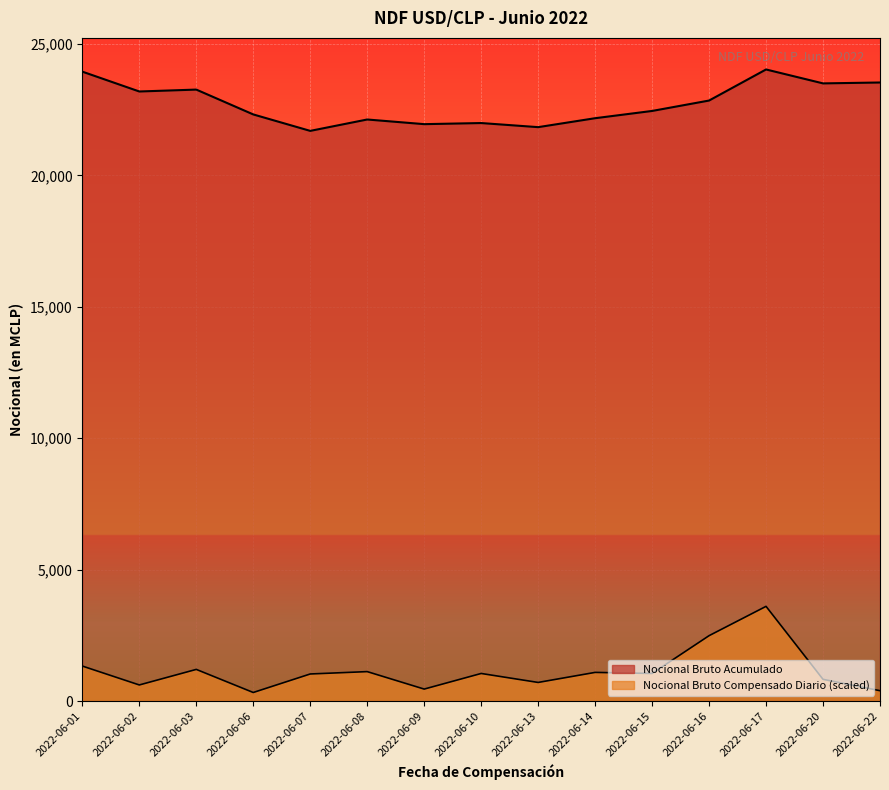

At which label does Nocional Bruto Compensado Diario first exceed 1051?

2022-06-01